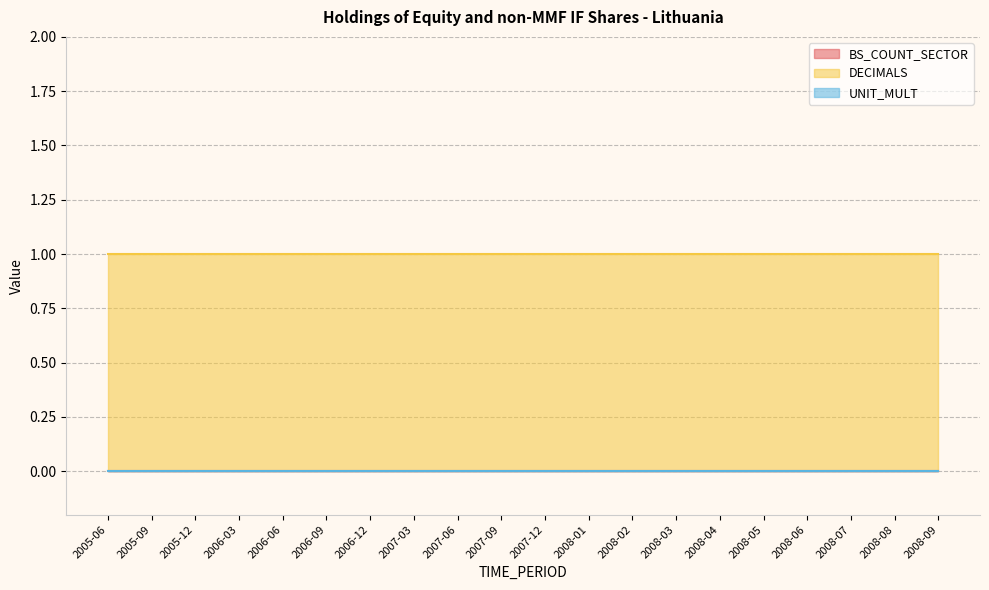

What is the label of the 15th point from the right?

2006-09